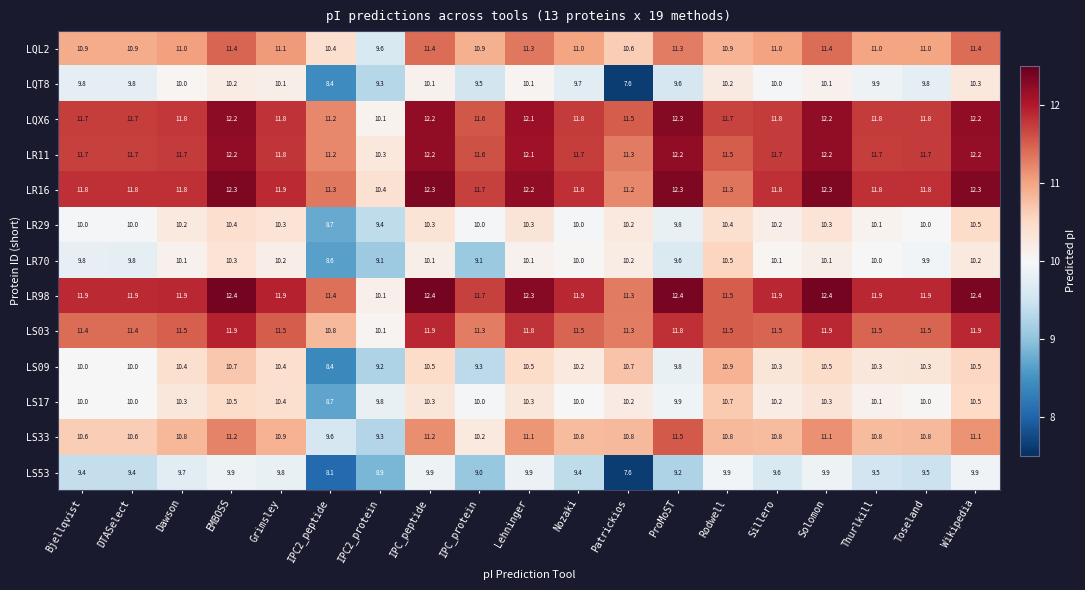

Which series has the largest total across all categories?

LR98